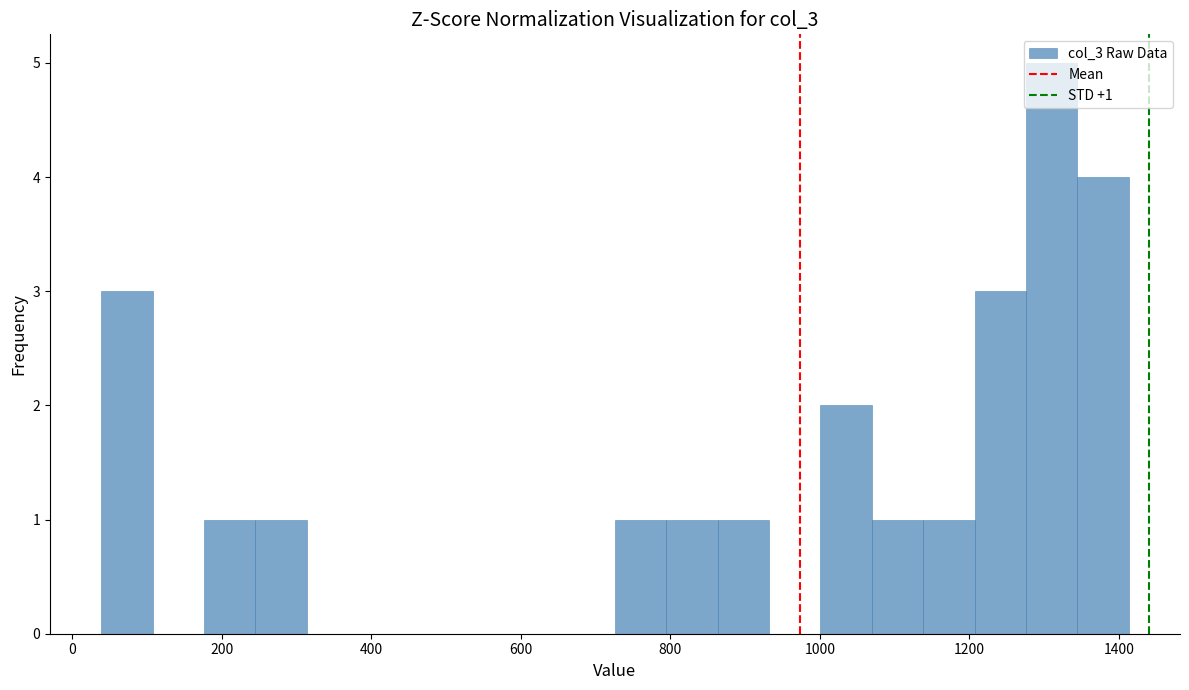

Around what value on the x-axis is the tallest bar? Give the approximate position of its centre, as read against the axis.

1300